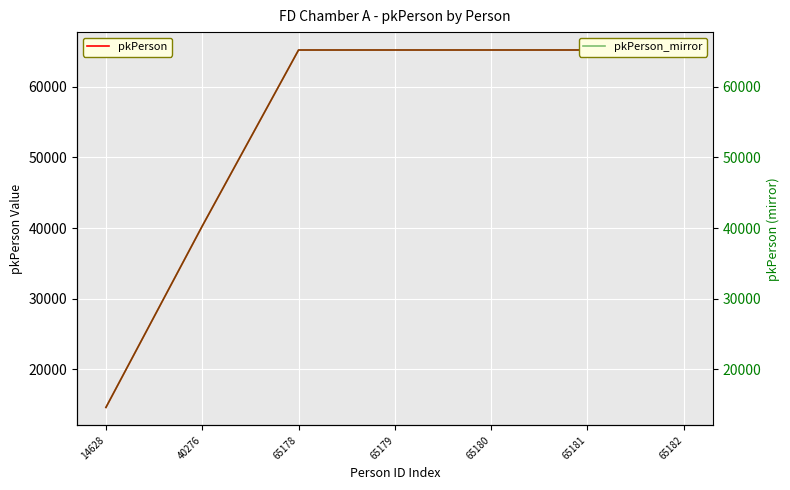

Which category has the highest value in the pkPerson_mirror series?

65182